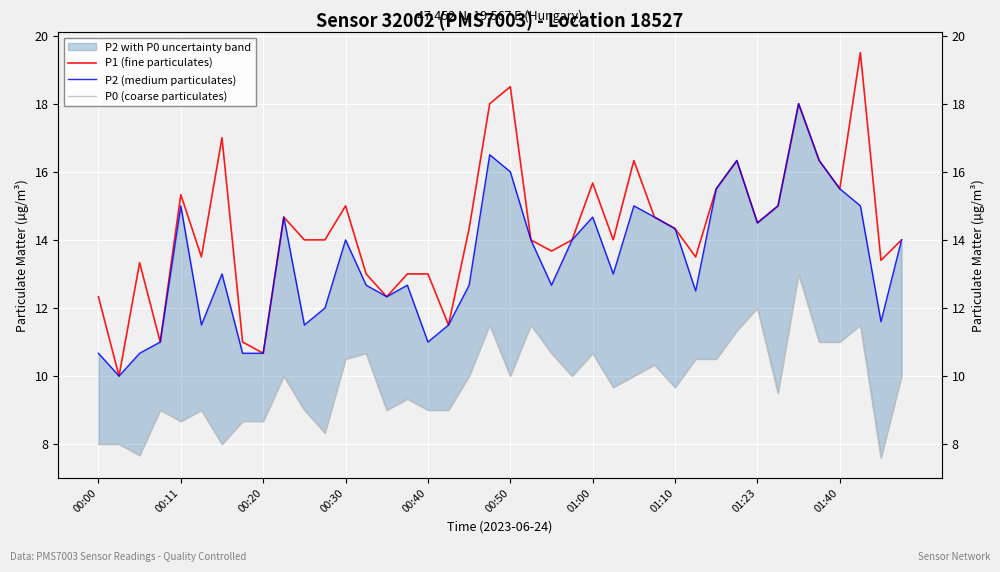

What is the sum of all P0 (coarse particulates) values?

392.4